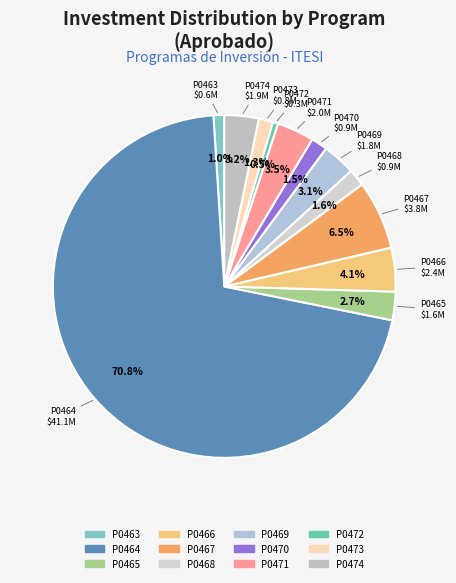

To the nearest percent, what portion does P0464 represent?

71%